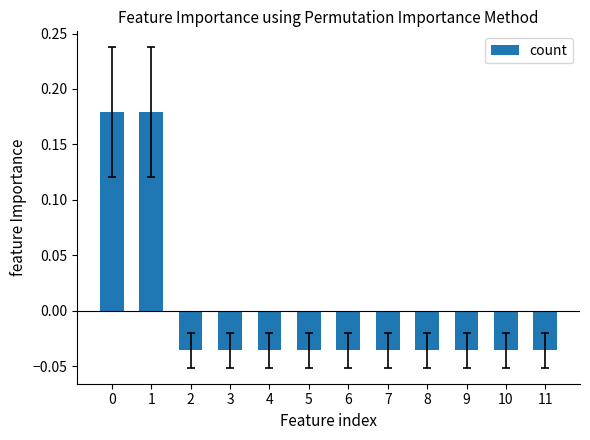

Is it true that the value at 0 is 0.3?

False